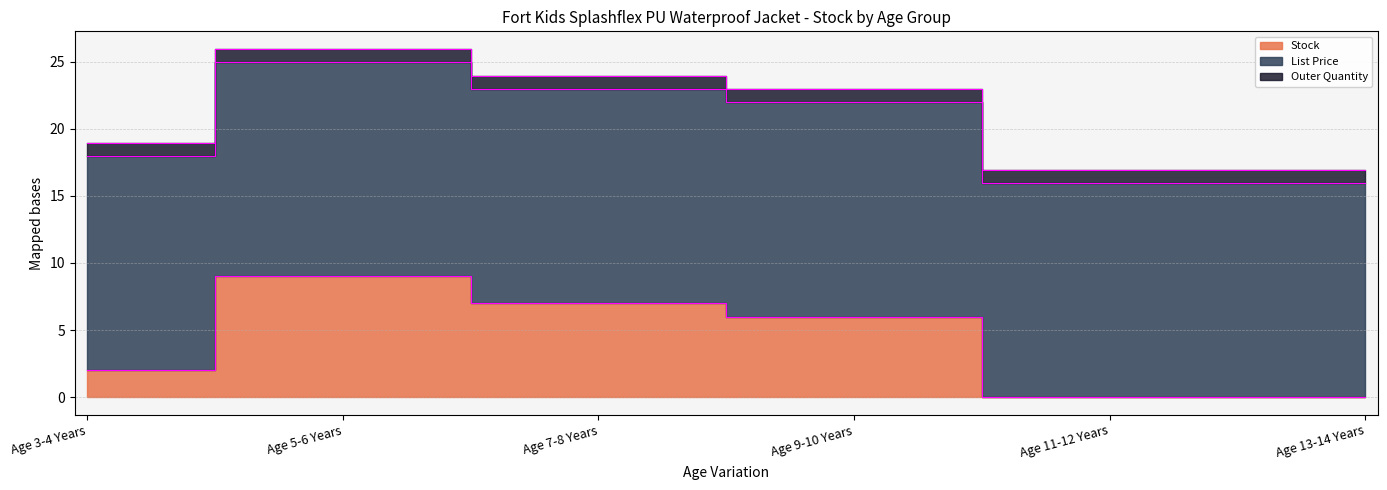

Count the number of data series in this chart.

3